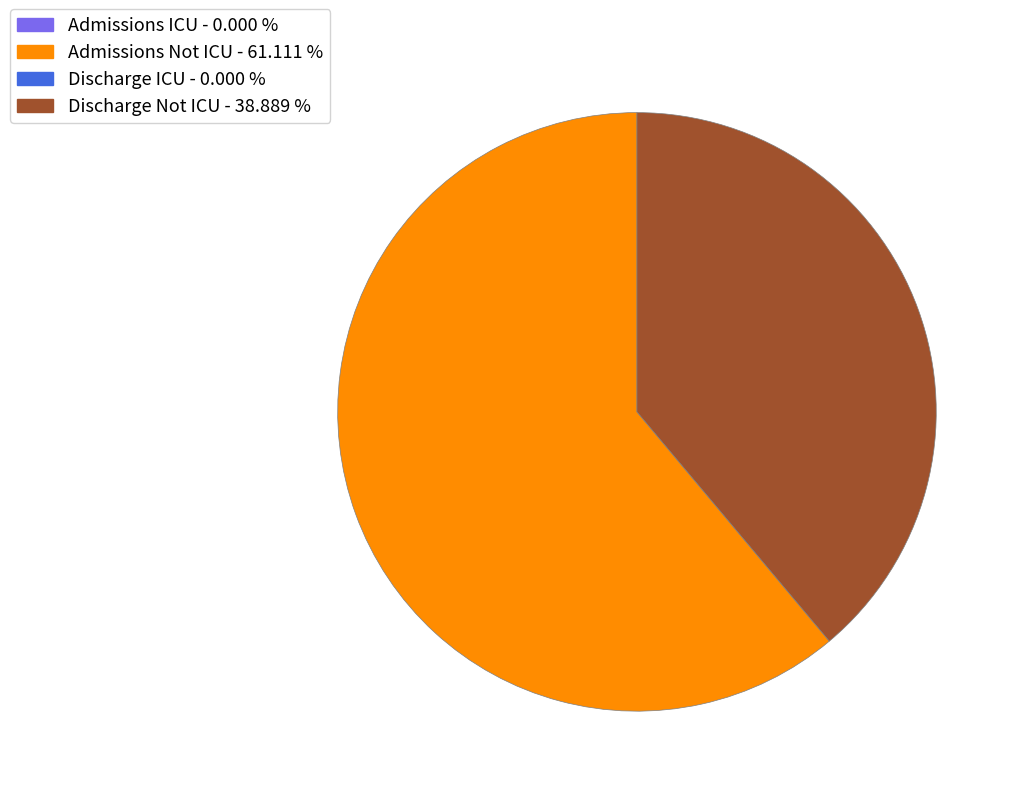

Does any single category account for the majority?

Yes